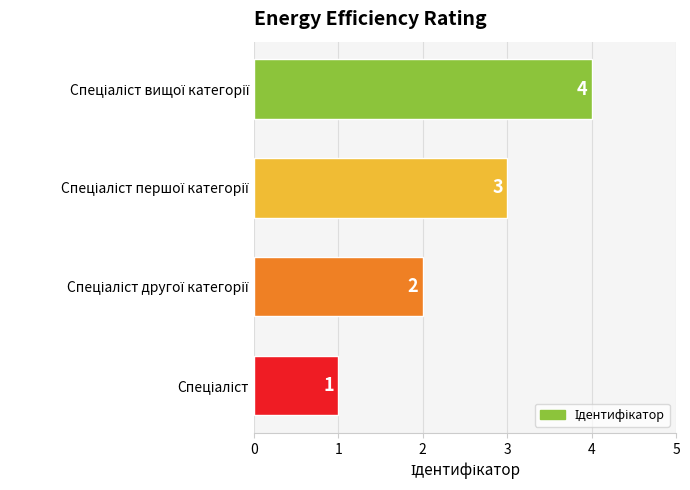

Does the chart contain any negative values?

No